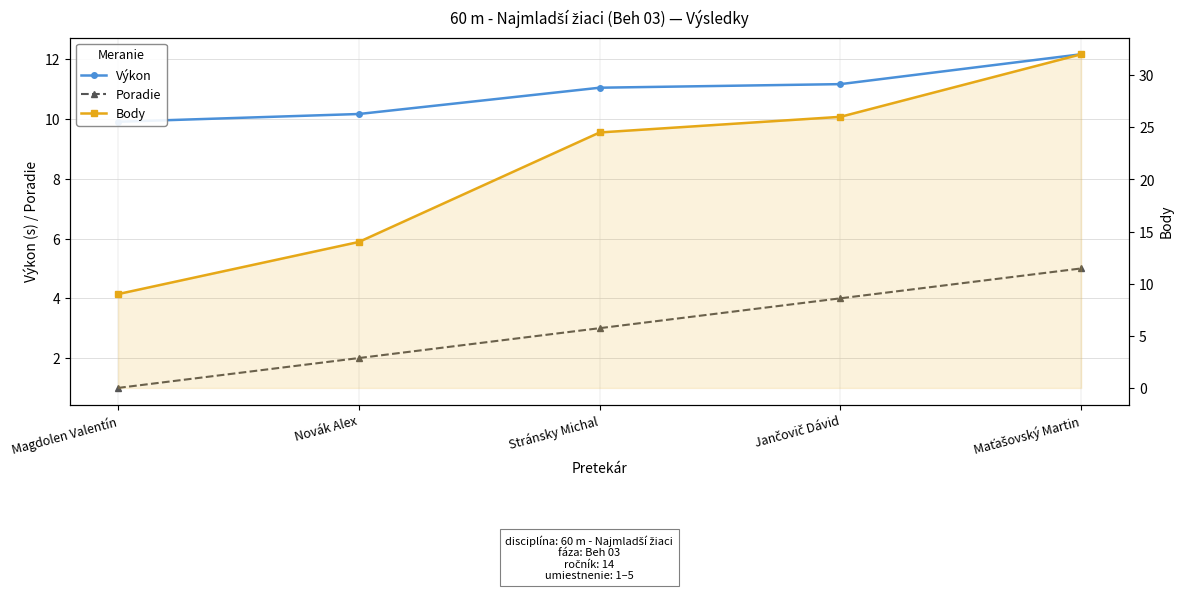

How many data points in Výkon are less than 11?

2